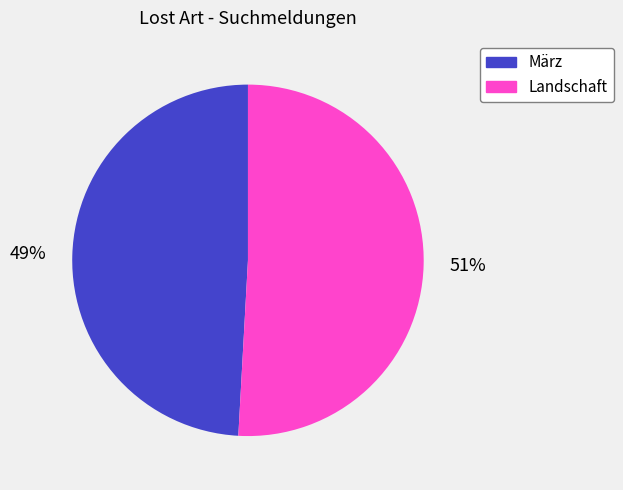

To the nearest percent, what portion does Landschaft represent?

51%